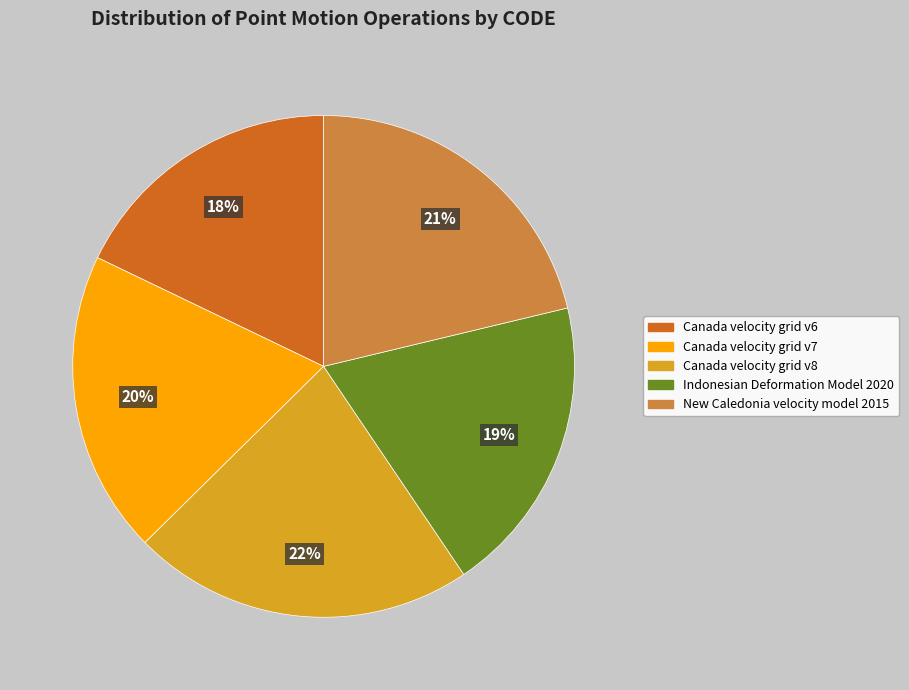

The Canada velocity grid v6 slice represents 18% of the pie. True or false?

True